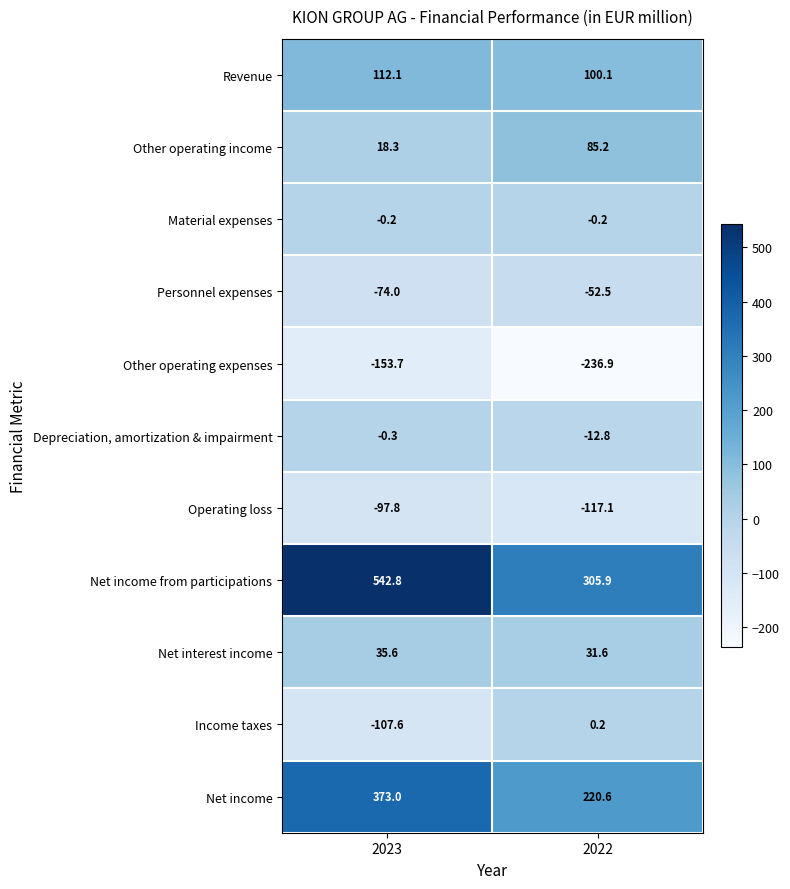

Rank the series at 2023 from highest to lowest value.

Net income from participations, Net income, Revenue, Net interest income, Other operating income, Material expenses, Depreciation, amortization & impairment, Personnel expenses, Operating loss, Income taxes, Other operating expenses